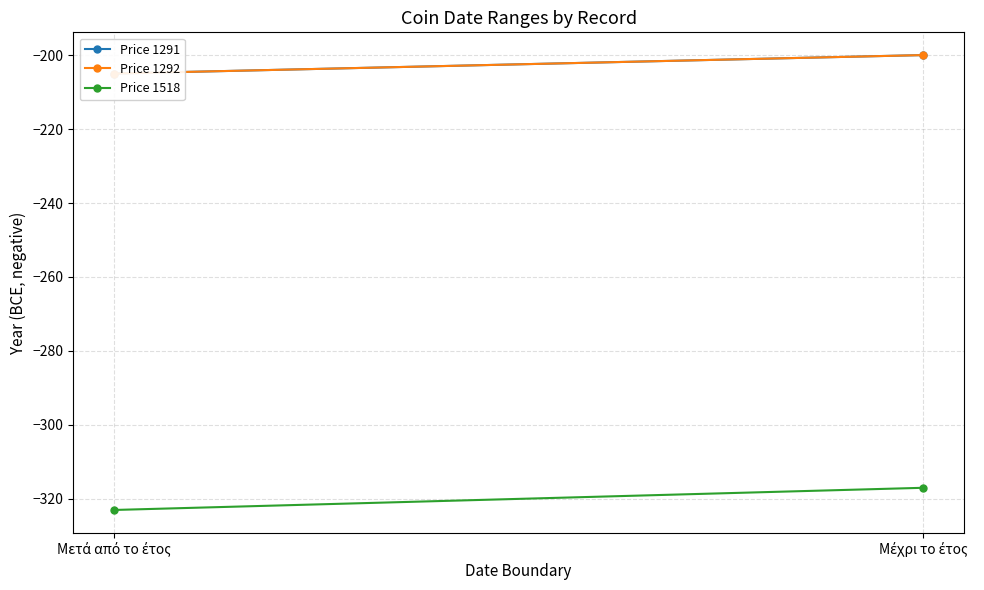

Which category has the highest value in the Price 1292 series?

Μέχρι το έτος